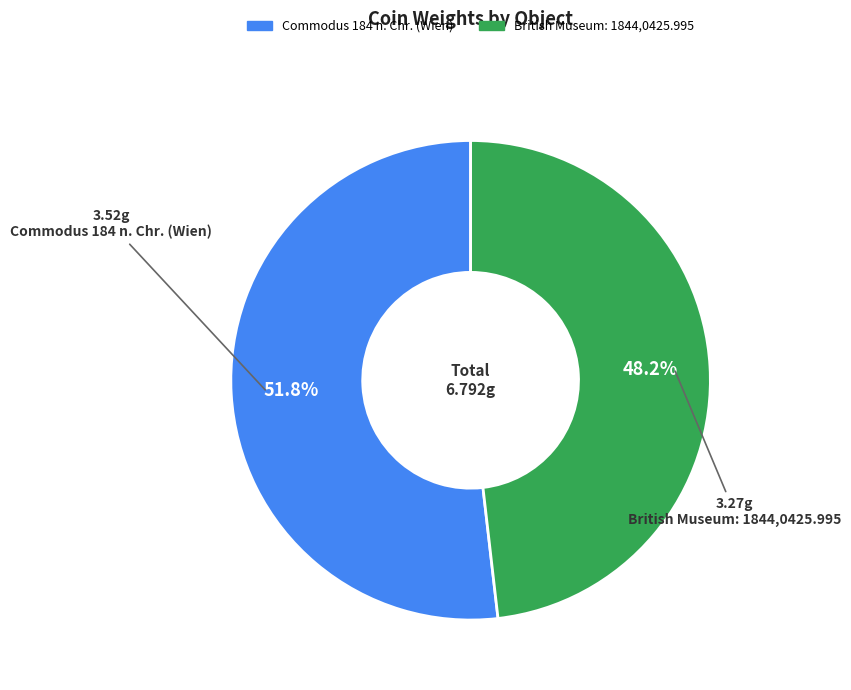

Does British Museum: 1844,0425.995 account for over 50% of the chart?

No